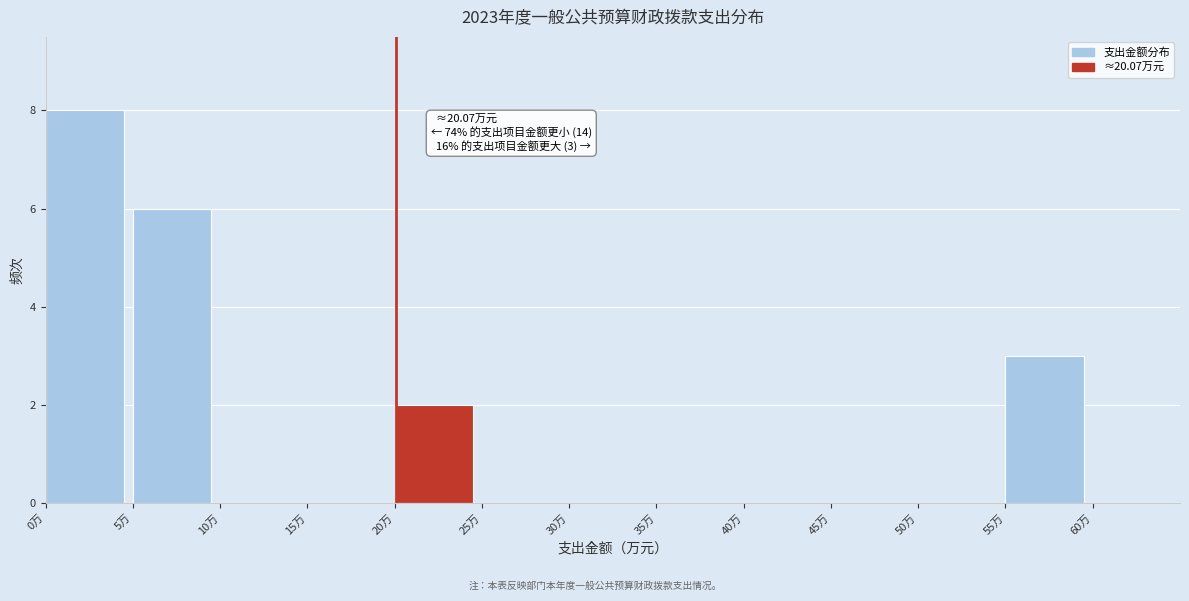

Over which range of the x-axis is the bar tallest?

0 to 5